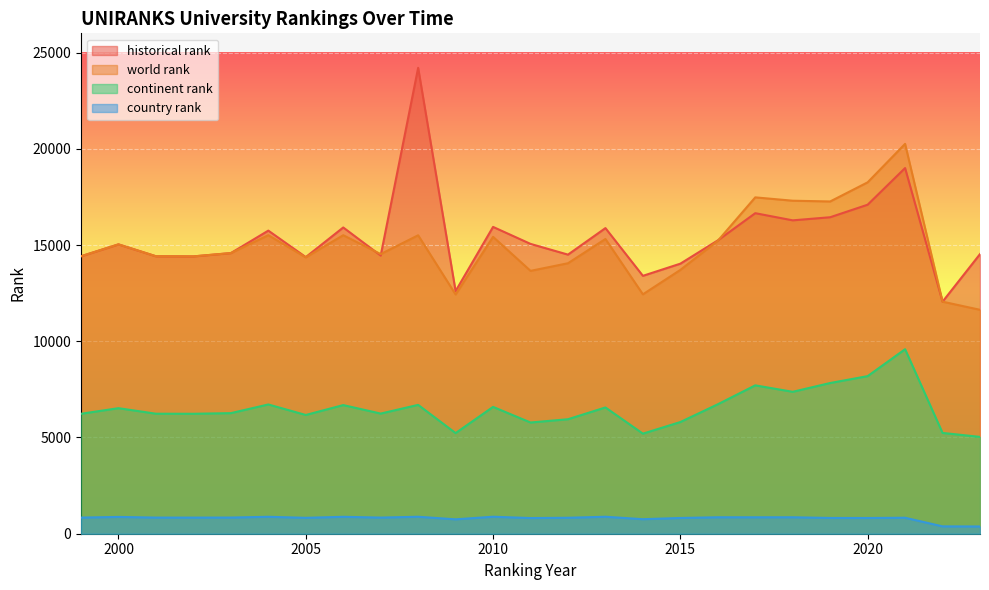

Reading left to right, transcribe all the data shown in this chart.

world rank: 14417.0	15035.0	14417.0	14410.0	14582.0	15511.0	14362.0	15510.0	14530.0	15507.0	12432.0	15426.0	13658.0	14054.0	15314.0	12439.0	13707.0	15221.0	17477.0	17303.0	17264.0	18258.0	20257.0	12057.0	11635.0
continent rank: 6233.0	6523.0	6236.0	6233.0	6266.0	6716.0	6170.0	6684.0	6243.0	6695.0	5229.0	6590.0	5779.0	5949.0	6561.0	5200.0	5803.0	6726.0	7709.0	7374.0	7831.0	8188.0	9587.0	5238.0	5031.0
country rank: 838.0	873.0	838.0	837.0	840.0	880.0	826.0	879.0	838.0	882.0	748.0	883.0	814.0	829.0	882.0	755.0	818.0	855.0	854.0	855.0	819.0	817.0	830.0	382.0	376.0
historical rank: 14417.0	15035.0	14417.0	14410.0	14582.0	15749.5	14373.0	15913.0	14453.0	24208.0	12608.0	15942.0	15059.5	14502.0	15880.0	13400.0	14032.0	15241.5	16655.0	16283.0	16444.5	17095.5	19000.0	12057.0	14529.5